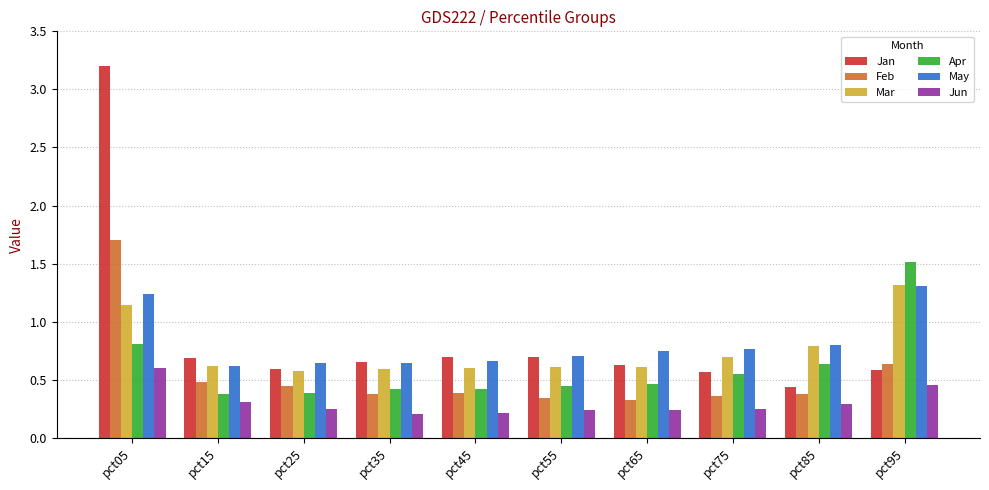

Between pct15 and pct95, which series saw the biggest shift?

Apr